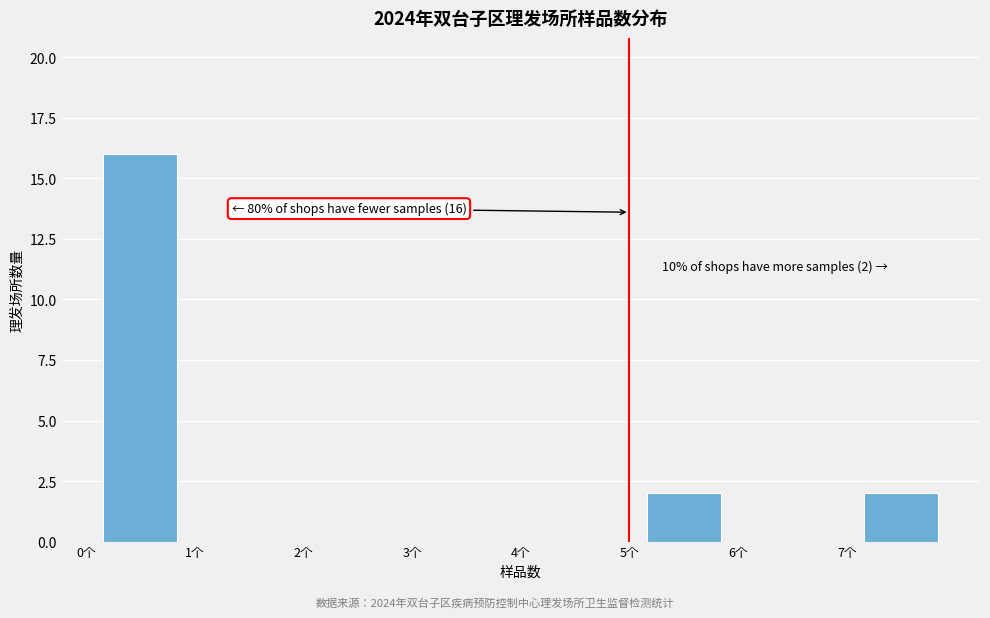

Over which range of the x-axis is the bar tallest?

0 to 1